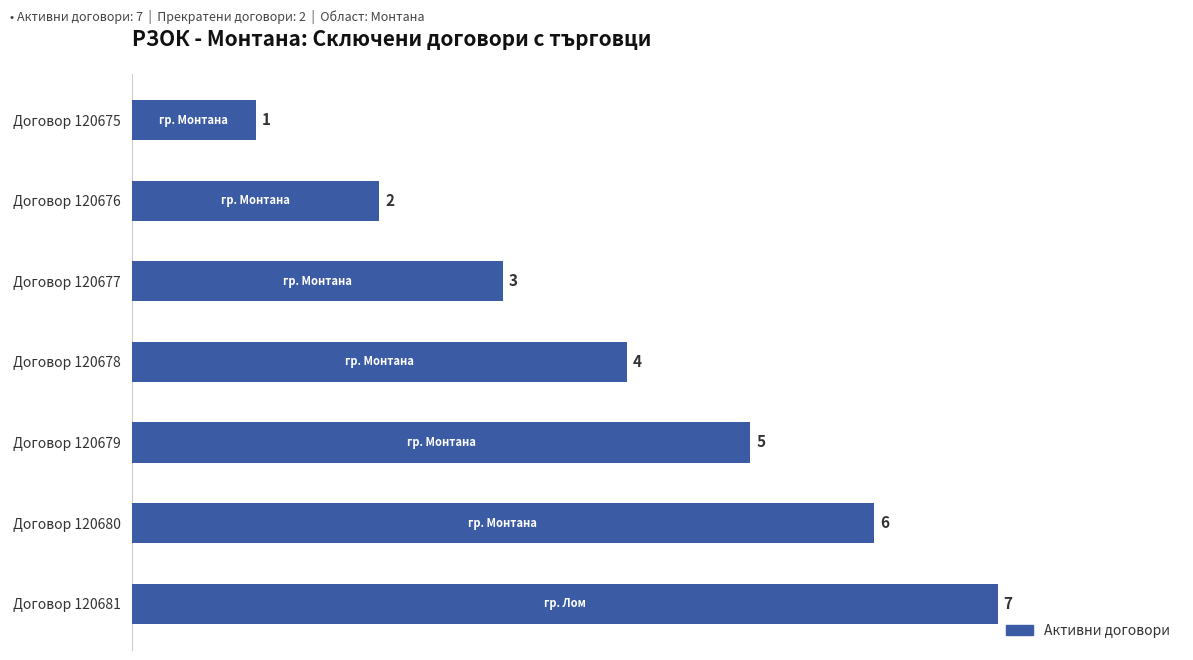

Rank the categories by value from lowest to highest.

Договор 120675, Договор 120676, Договор 120677, Договор 120678, Договор 120679, Договор 120680, Договор 120681